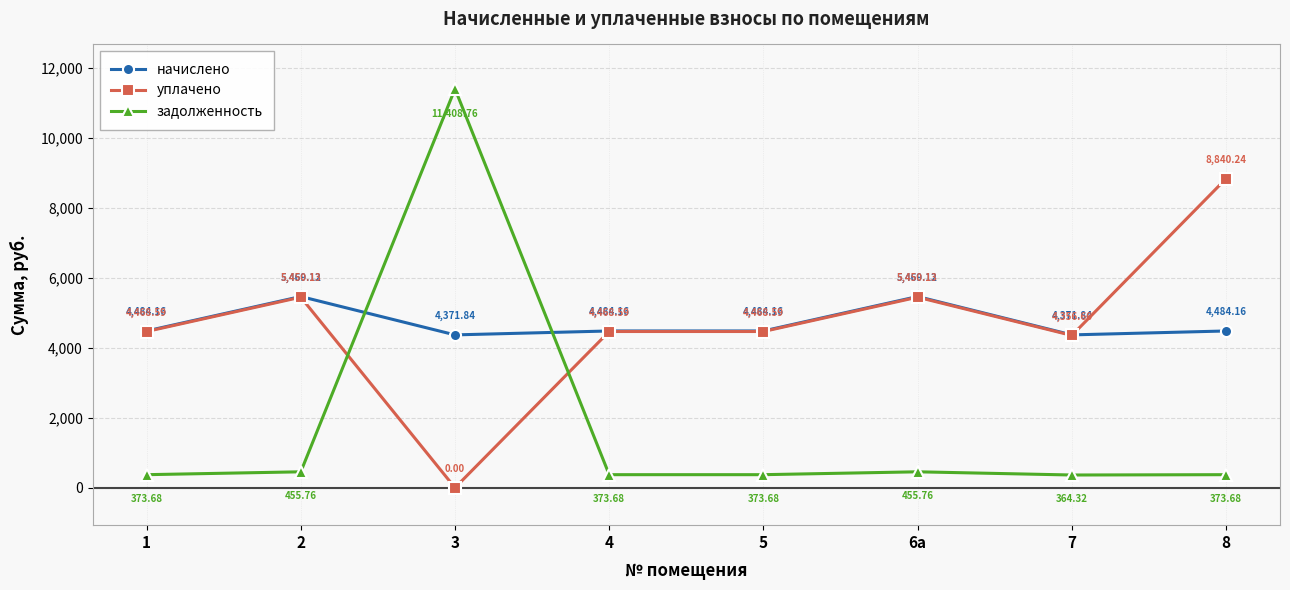

What is the maximum value for задолженность?

11408.8